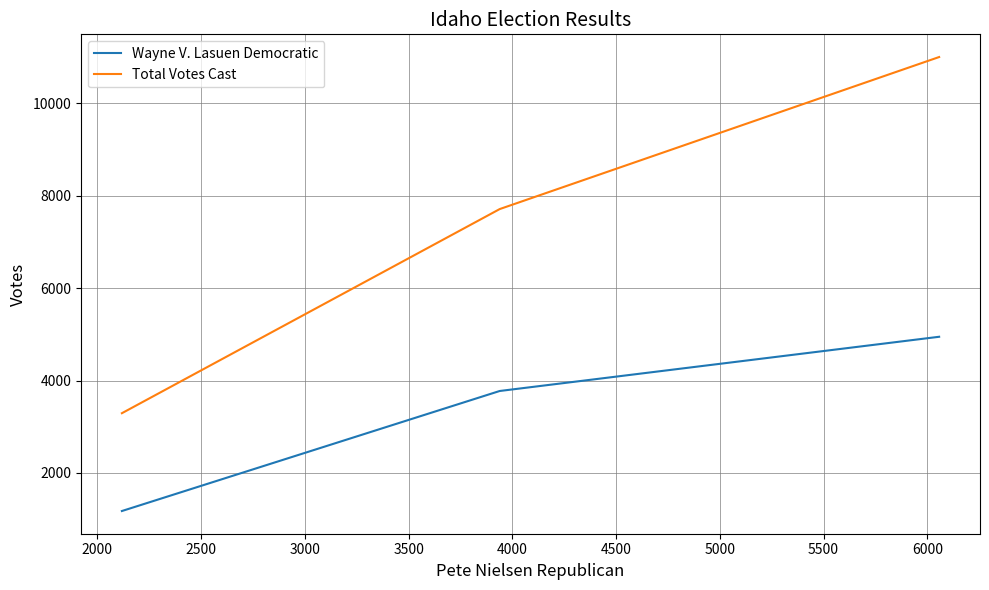

Which series has the largest total across all categories?

Total Votes Cast